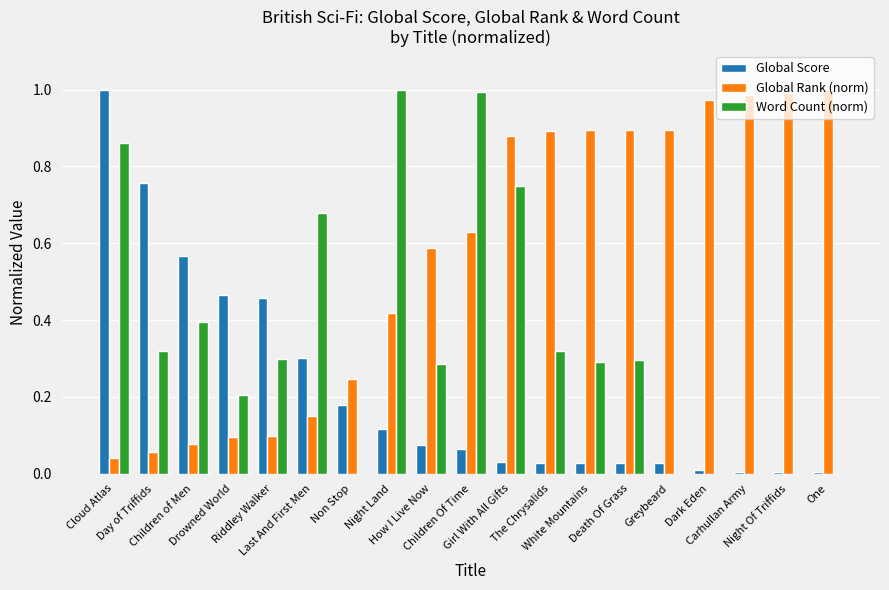

What are all the series names shown in the legend?

Global Score, Global Rank (norm), Word Count (norm)